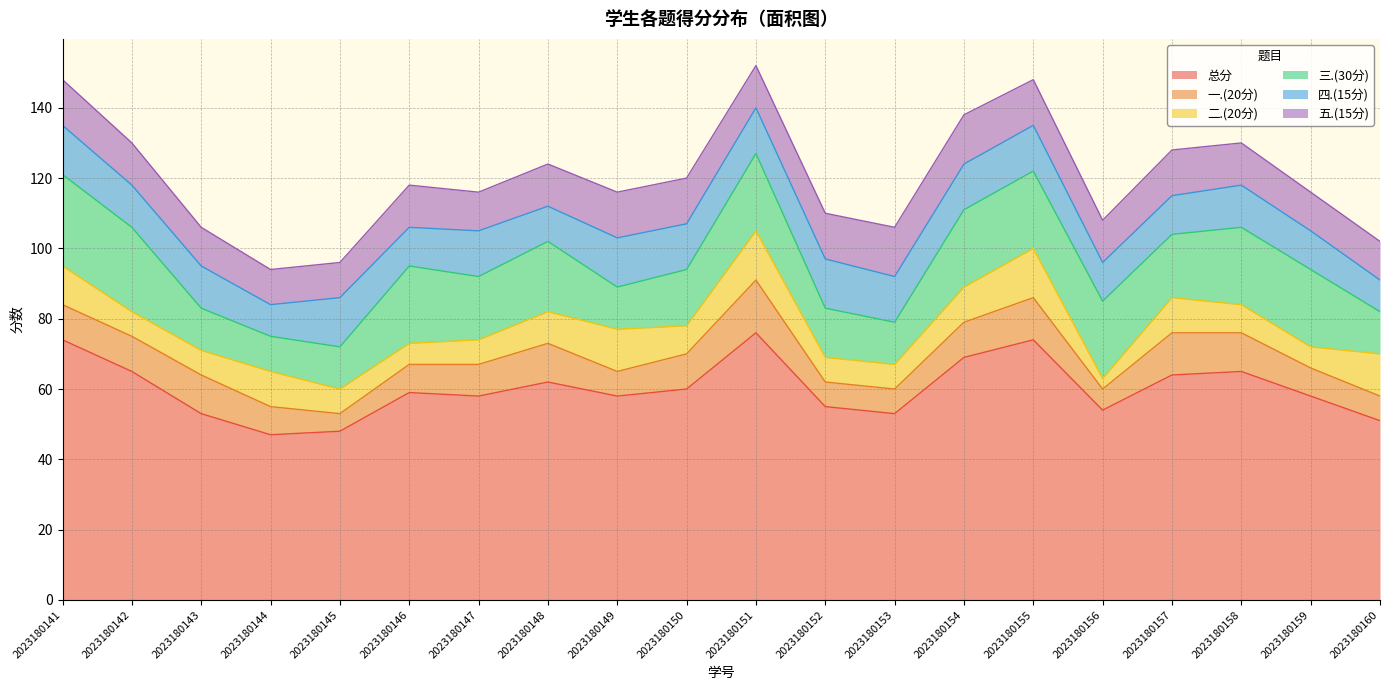

Is it true that 总分 equals 74 at 2023180155?

True